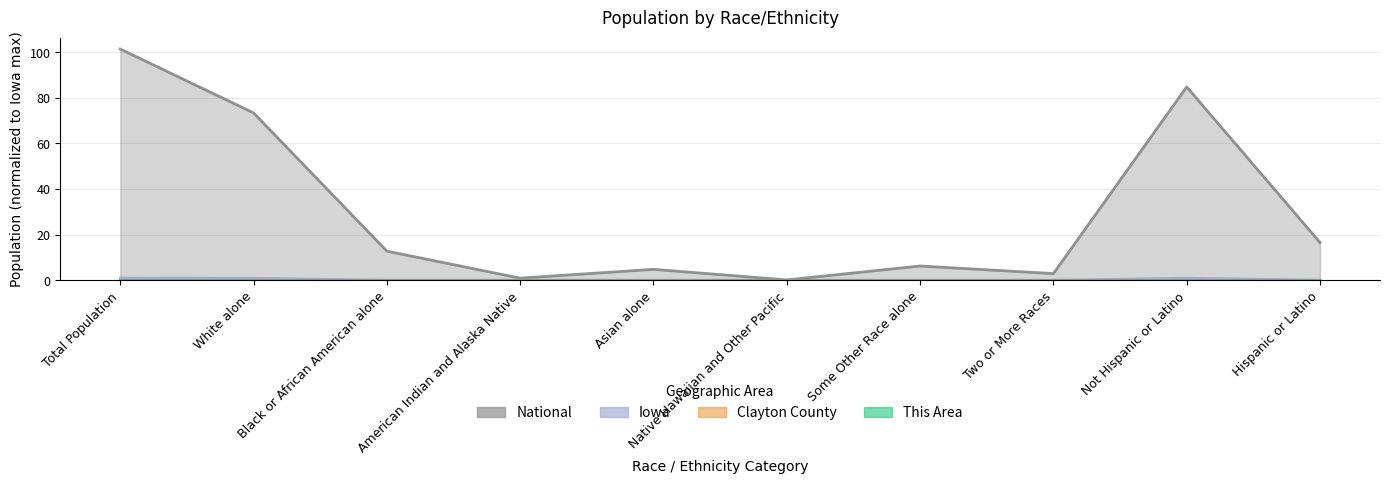

At which category does This Area reach its first local peak?

Native Hawaiian and Other Pacific